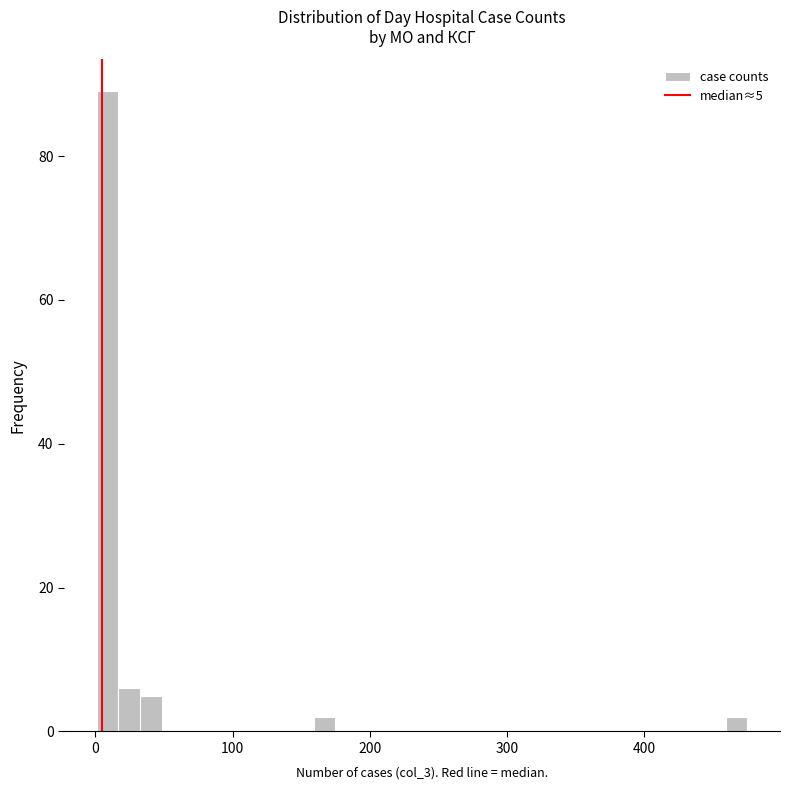

Read against the x-axis, roughly where is the centre of the tallest bar?

10